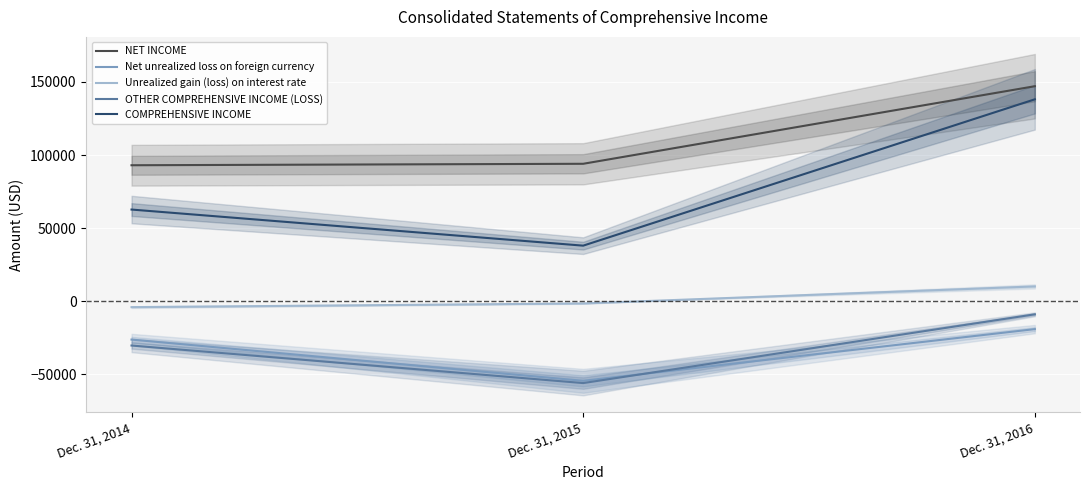

What is the total value across all series at Dec. 31, 2015?

19998